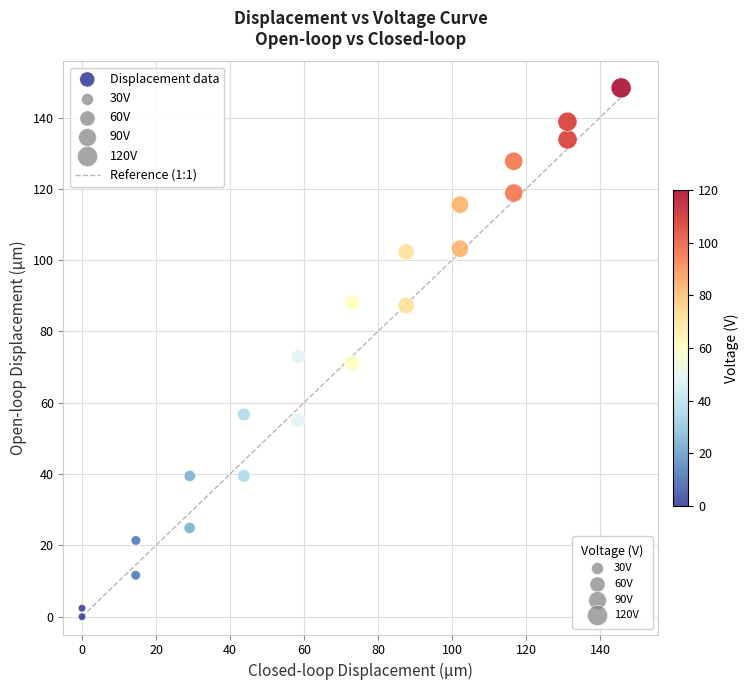

What is the range of X values (max minus min)?

145.7